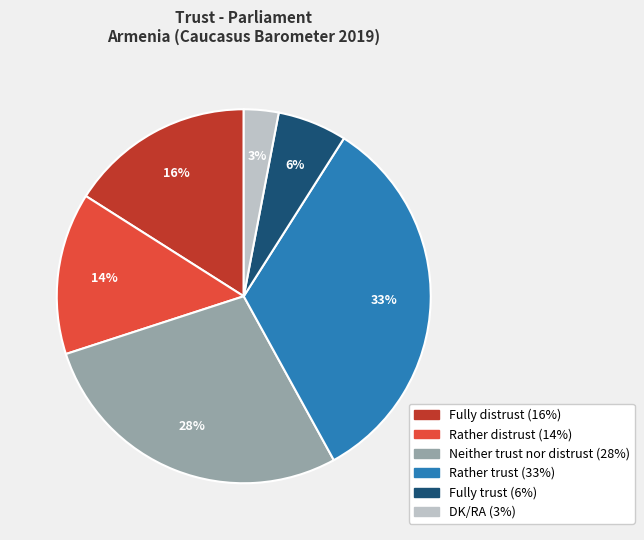

What is the ratio of the value at Rather distrust to the value at Fully distrust?

0.9